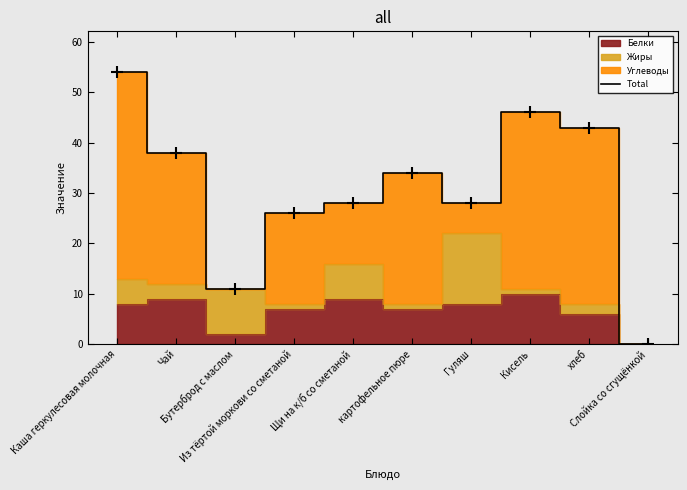

Reading left to right, what are all the values shown in this chart?

Каша геркулесовая молочная=54	Чай=38	Бутерброд с маслом=11	Из тёртой моркови со сметаной=26	Щи на к/б со сметаной=28	картофельное пюре=34	Гуляш=28	Кисель=46	хлеб=43	Слойка со сгущёнкой=0